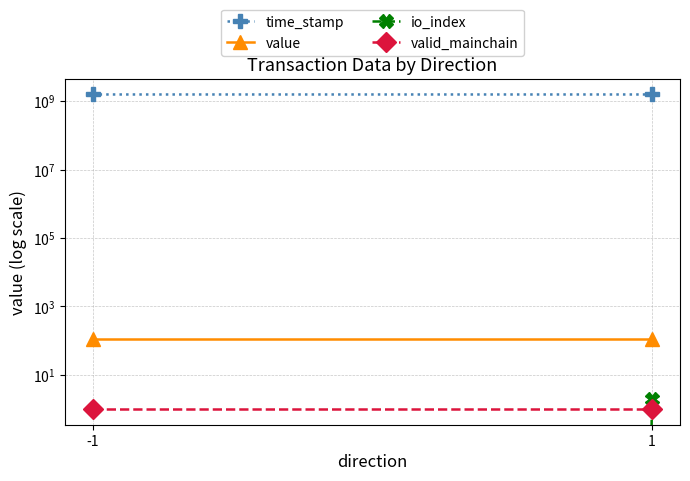

List the series in order of their peak value, highest first.

time_stamp, value, io_index, valid_mainchain